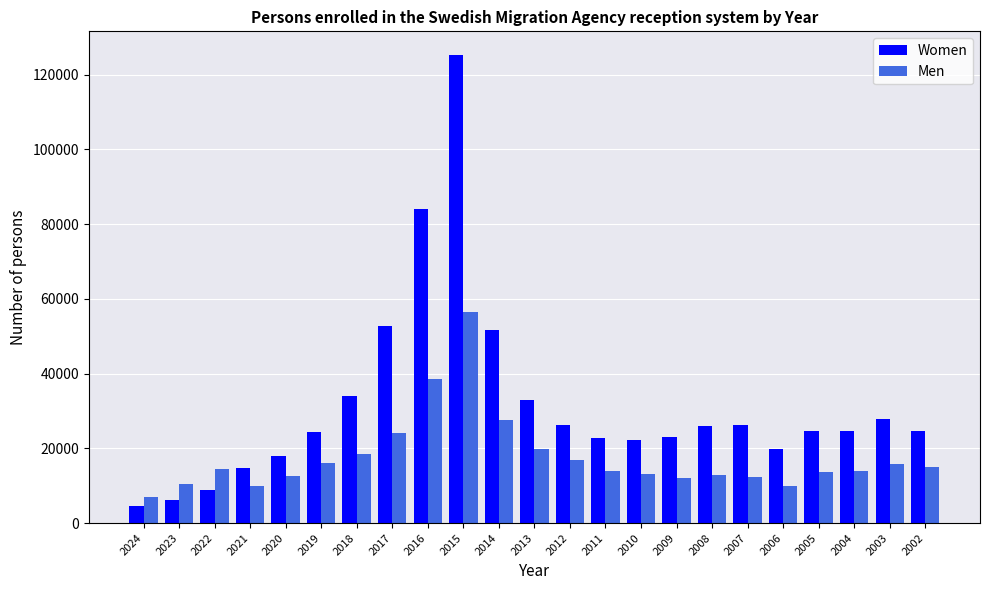

Rank the series by their maximum value, from lowest to highest.

Men, Women